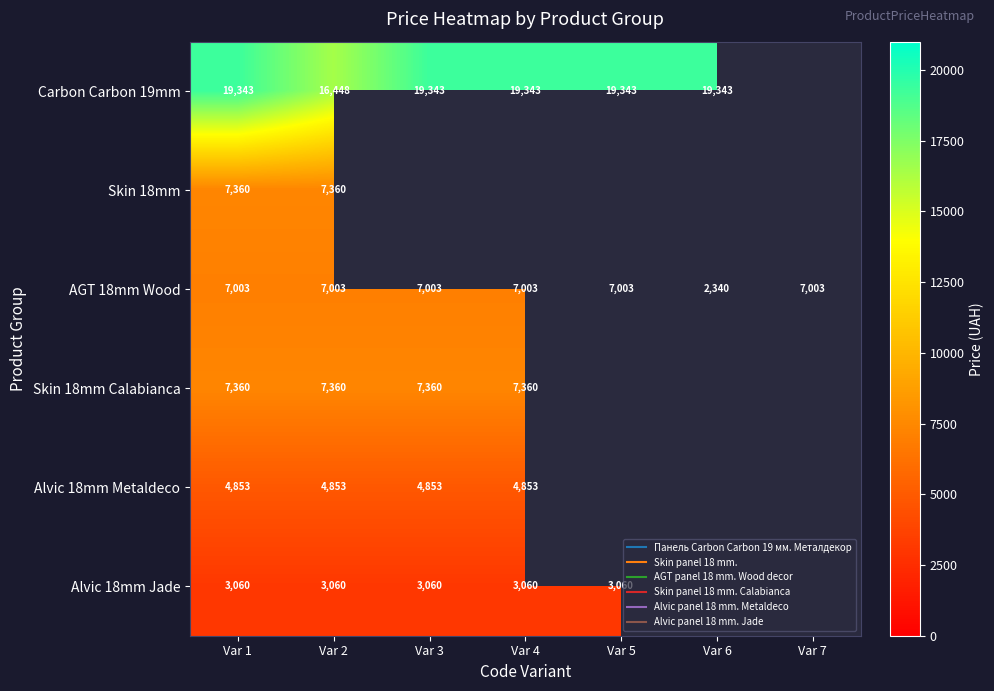

What is the difference between the maximum and minimum values in the Carbon Carbon 19mm series?

2894.9